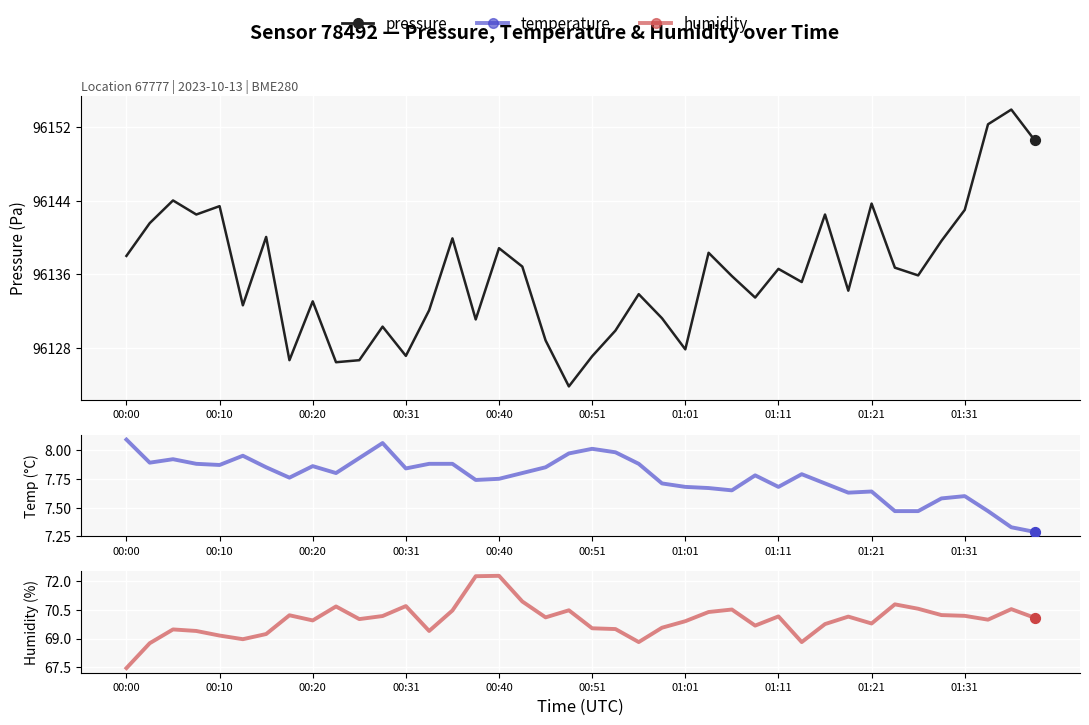

Which series has the widest spread of Y values?

pressure